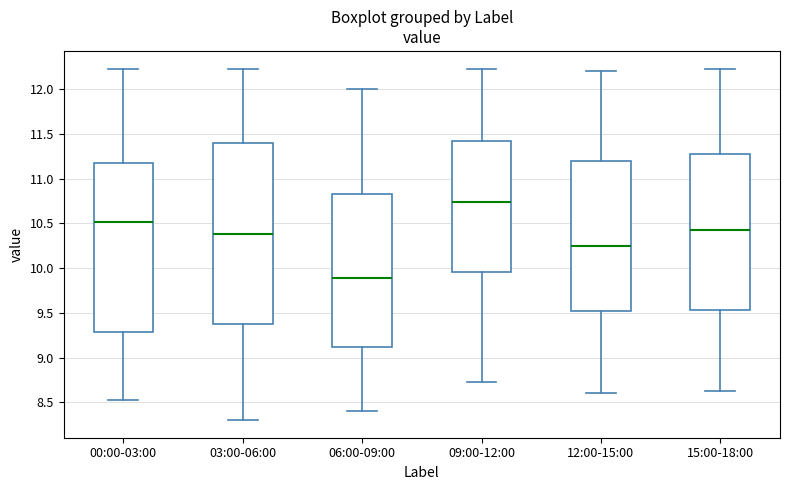

Reading left to right, read every box against the y-axis: the position of its median line, the range the box covers, and the ends of its whiskers. The values are not printed on the chart, so give them approximately, as read against the axis.

00:00-03:00: median 10.50, box 9.30 to 11.20, whiskers 8.55 to 12.25
03:00-06:00: median 10.40, box 9.40 to 11.40, whiskers 8.30 to 12.25
06:00-09:00: median 9.90, box 9.10 to 10.85, whiskers 8.40 to 12.00
09:00-12:00: median 10.75, box 9.95 to 11.45, whiskers 8.75 to 12.25
12:00-15:00: median 10.25, box 9.50 to 11.20, whiskers 8.60 to 12.20
15:00-18:00: median 10.40, box 9.55 to 11.25, whiskers 8.65 to 12.25